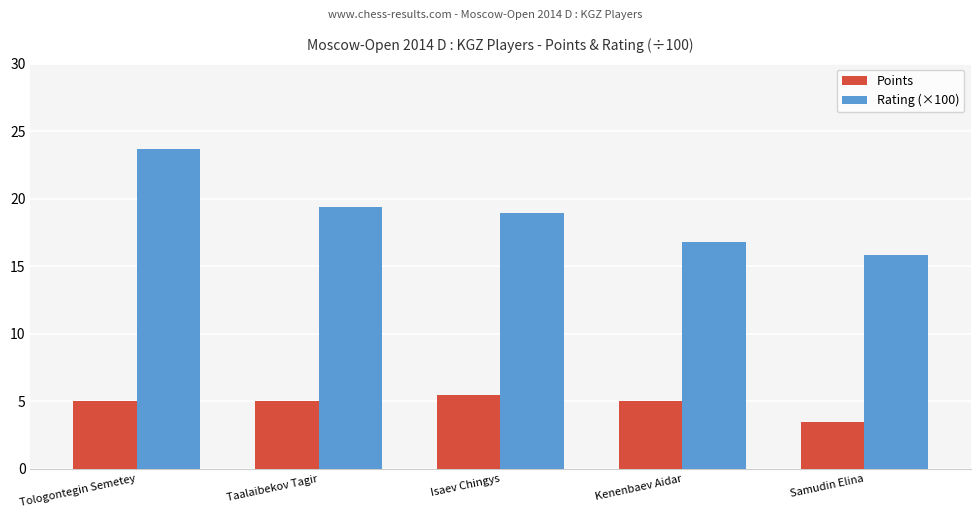

What is the lowest value of the Points series?

3.5